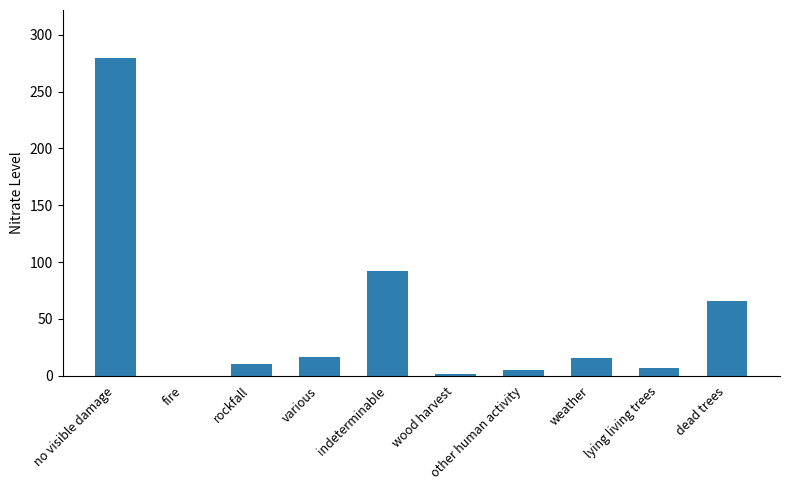

The value at fire is 0. True or false?

True